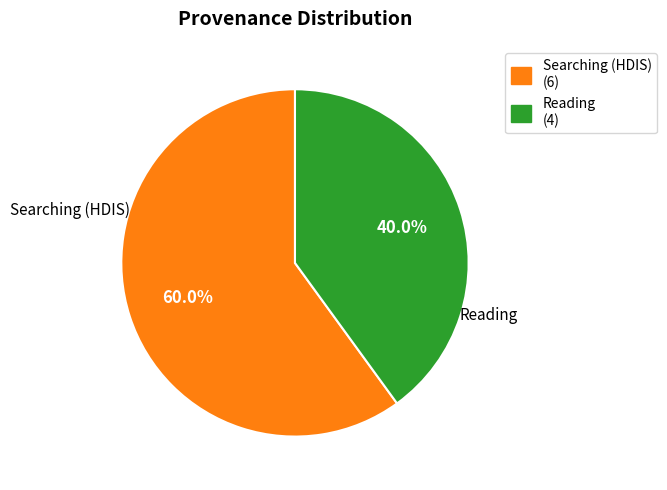

Rank the categories by value from lowest to highest.

Reading, Searching (HDIS)